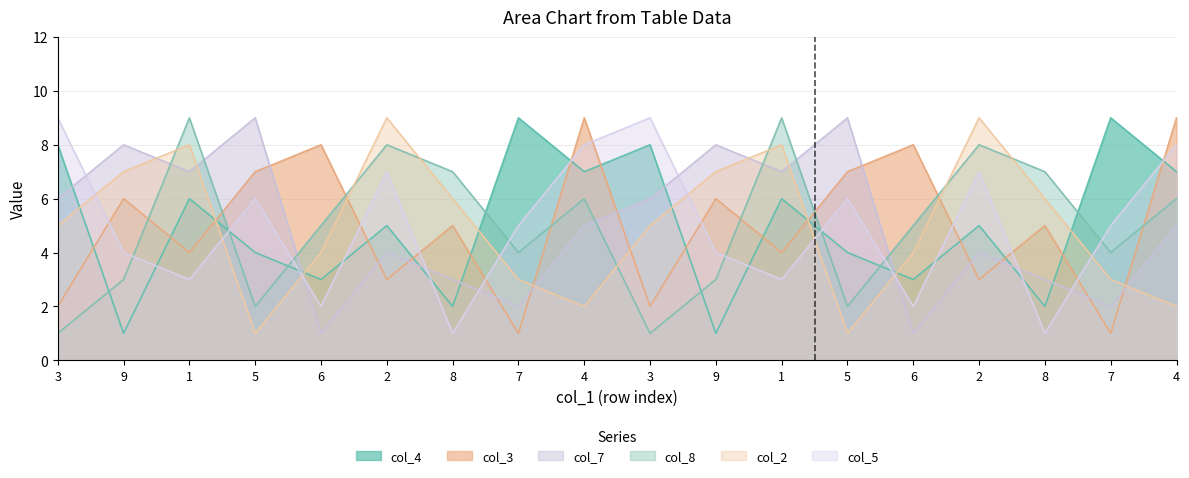

Where is the first local maximum for col_3?

9